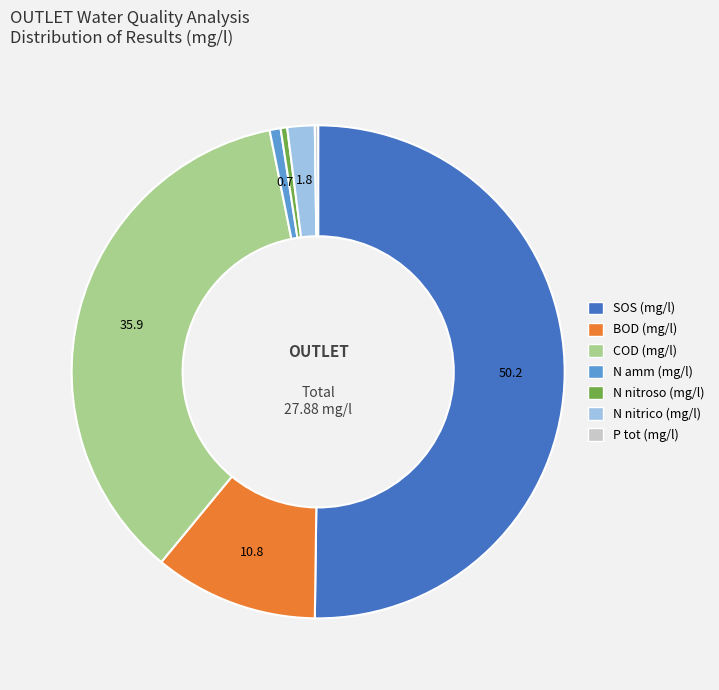

Do N nitrico (mg/l) and BOD (mg/l) together represent more than half of the pie?

No